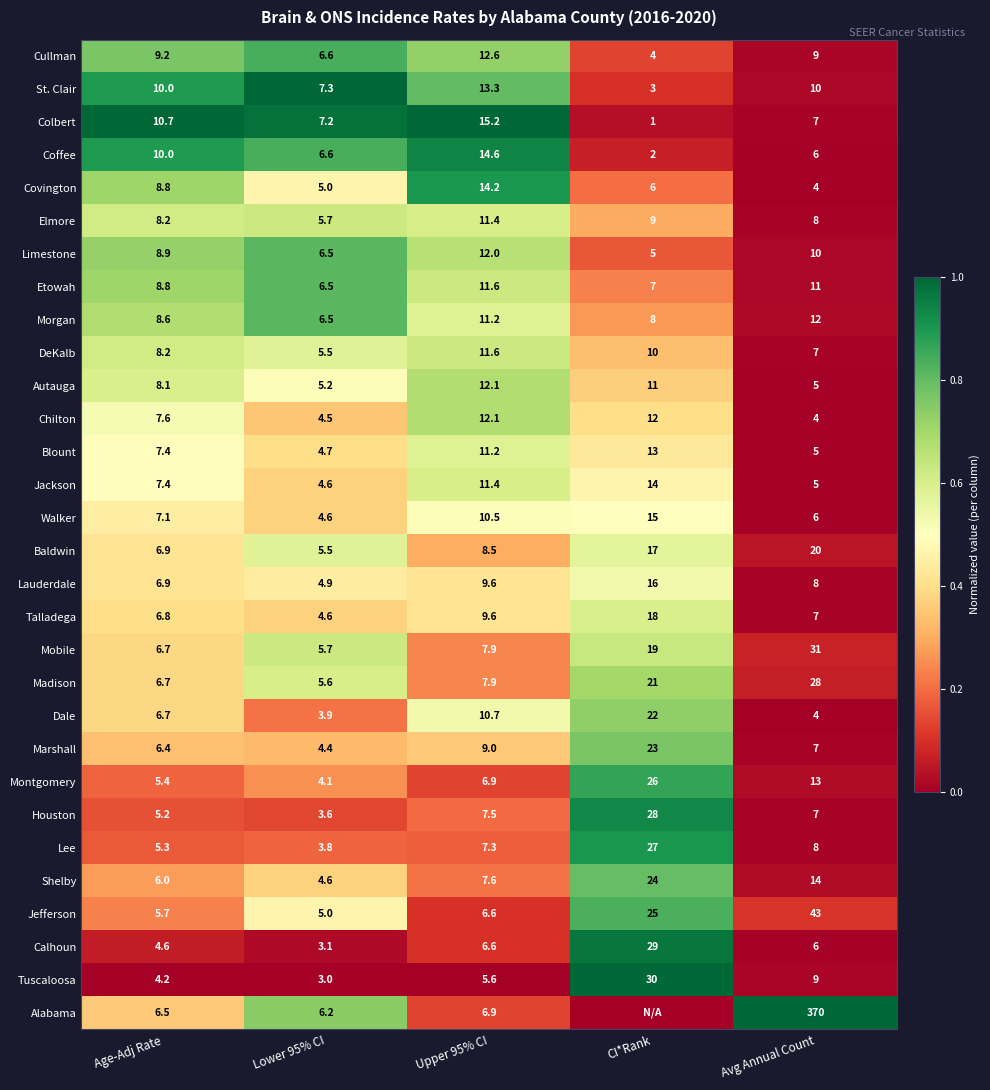

What is the total value across all series at Lower 95% CI?

155.0